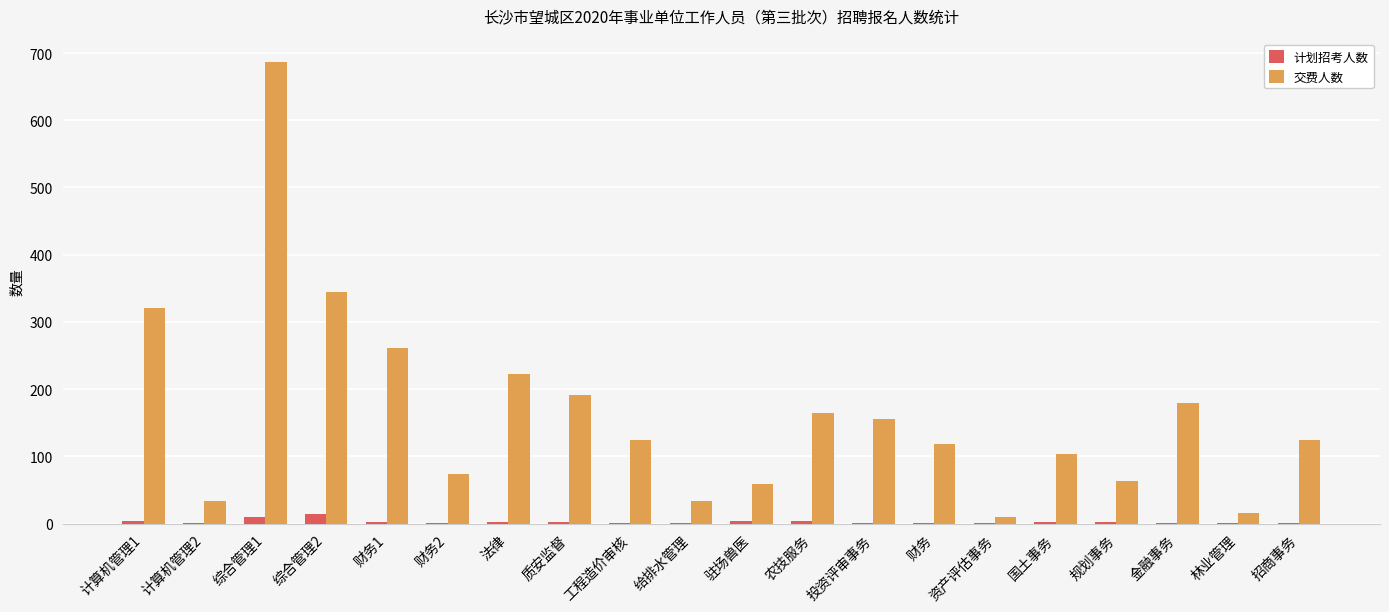

Is the value of 交费人数 at 金融事务 greater than the value of 计划招考人数 at 综合管理1?

Yes